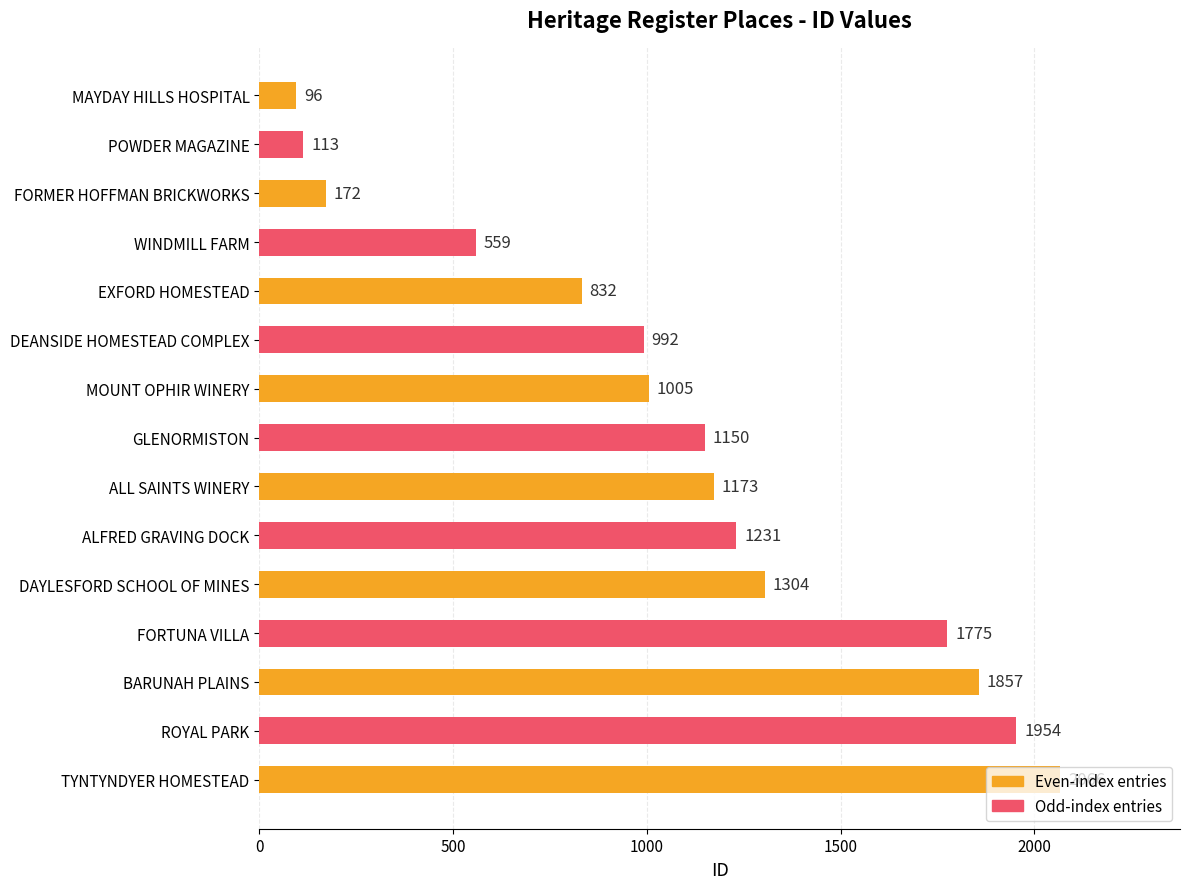

What is the label of the 14th bar from the bottom?

POWDER MAGAZINE